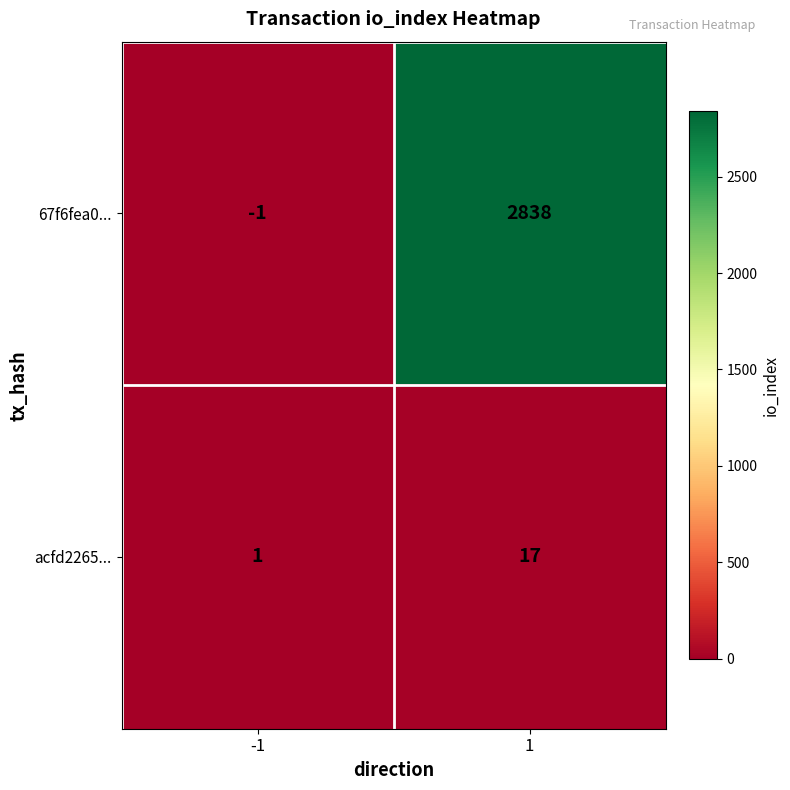

List the series in order of their peak value, lowest first.

acfd2265..., 67f6fea0...